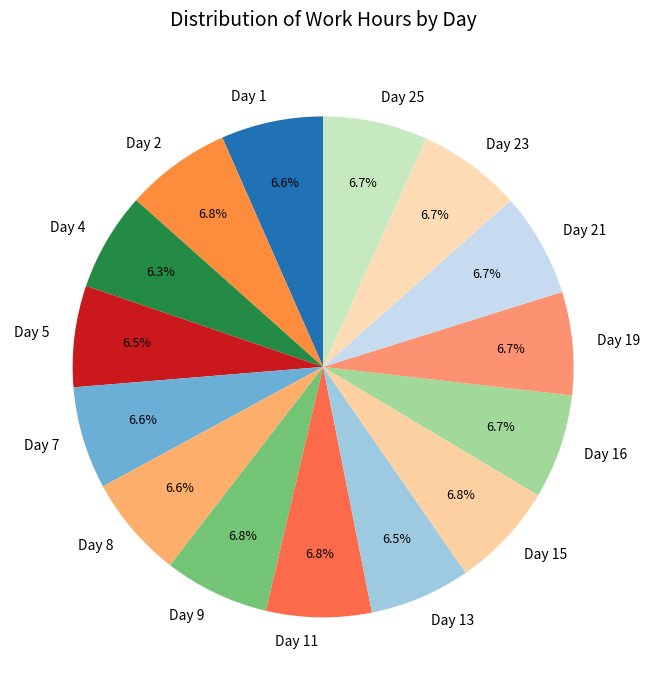

What percentage do Day 8 and Day 15 together represent?

13.4%